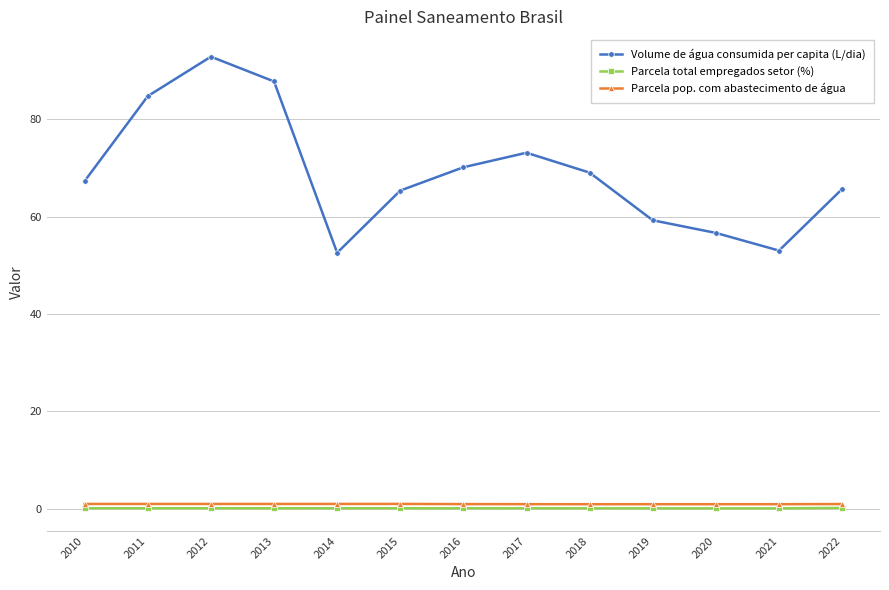

At which category is the sum across all series the highest?

2012